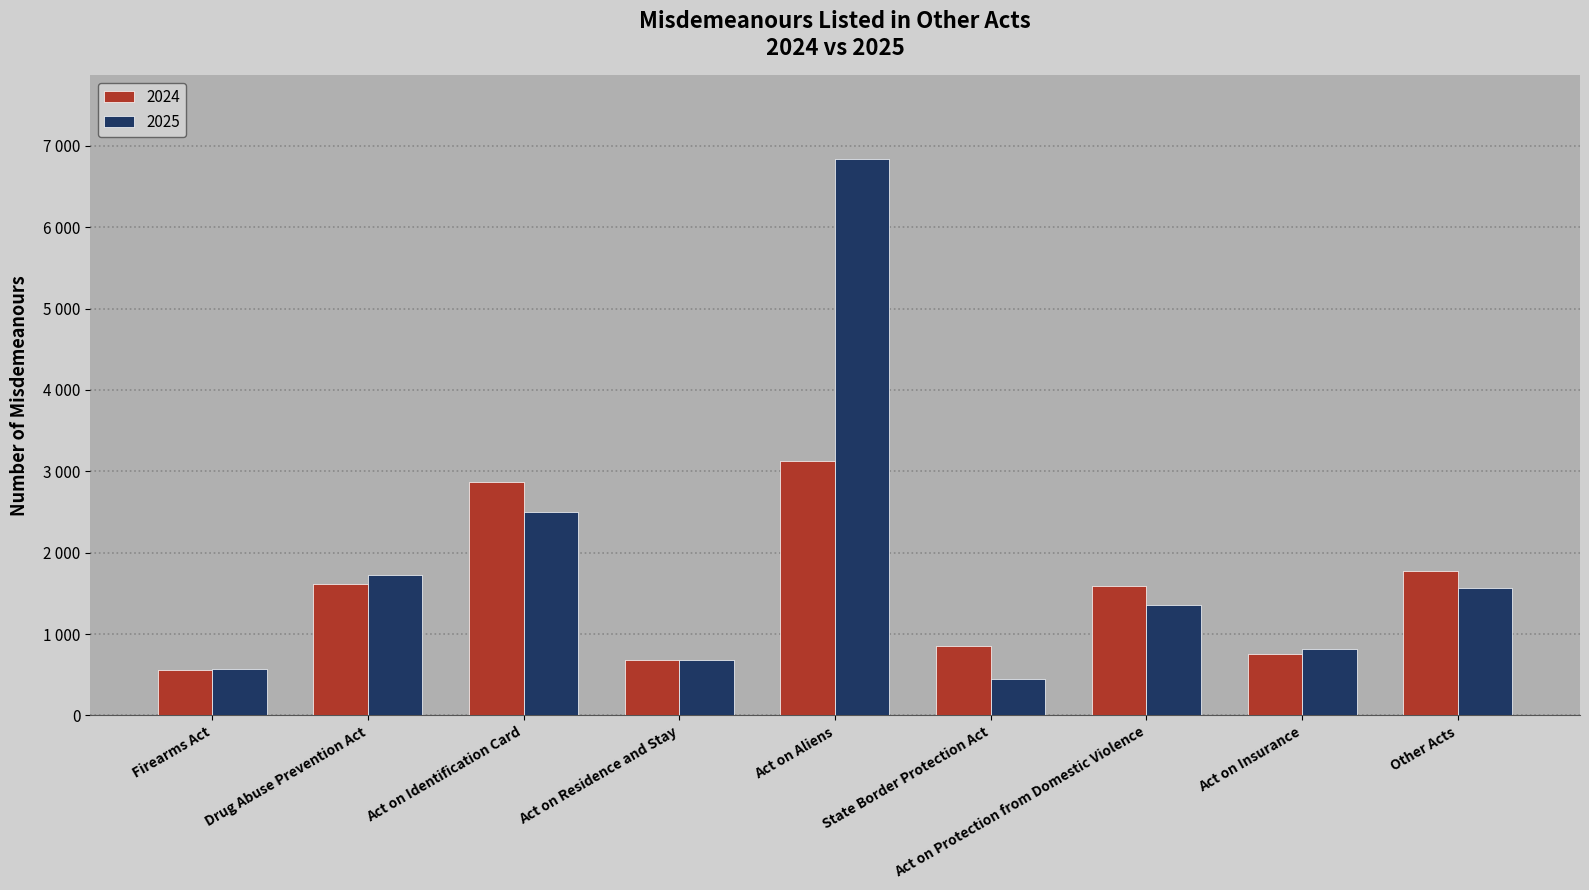

What are all the series names shown in the legend?

2024, 2025